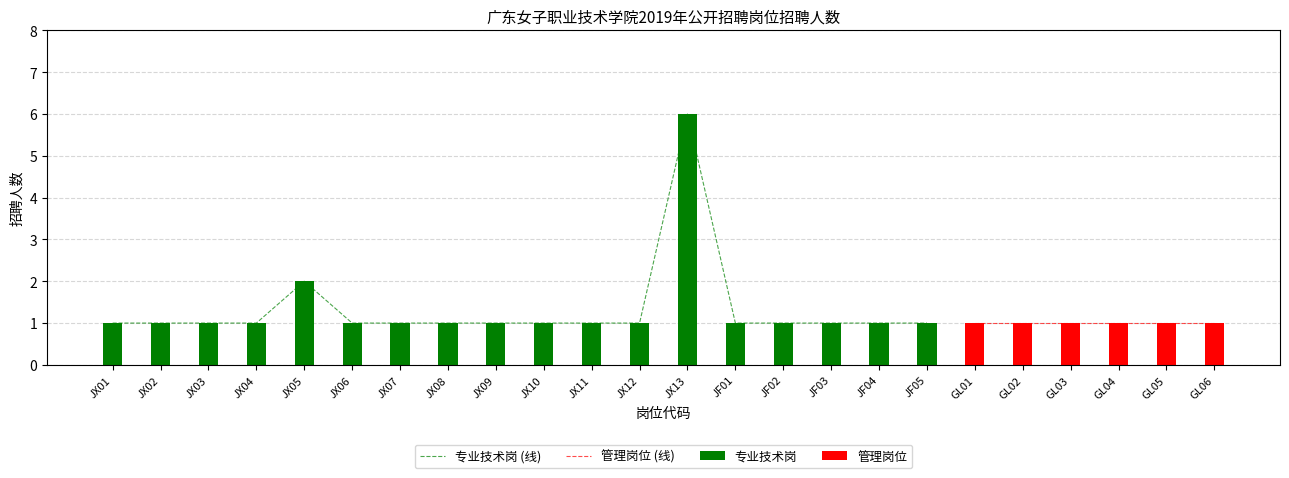

What position from the right is JF04?

2